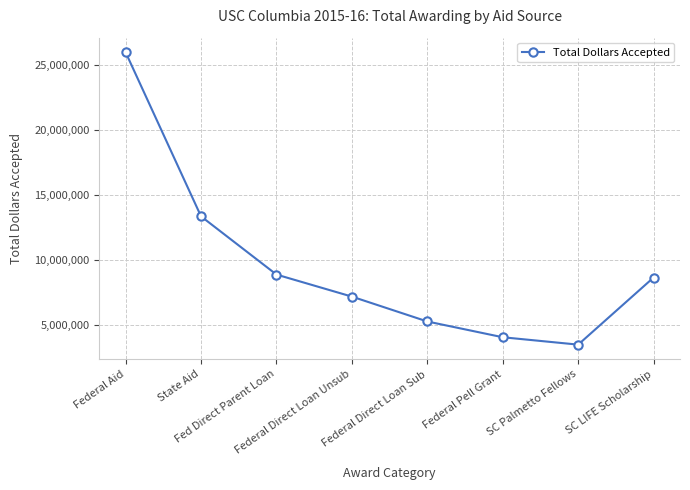

Rank the categories by value from highest to lowest.

Federal Aid, State Aid, Fed Direct Parent Loan, SC LIFE Scholarship, Federal Direct Loan Unsub, Federal Direct Loan Sub, Federal Pell Grant, SC Palmetto Fellows